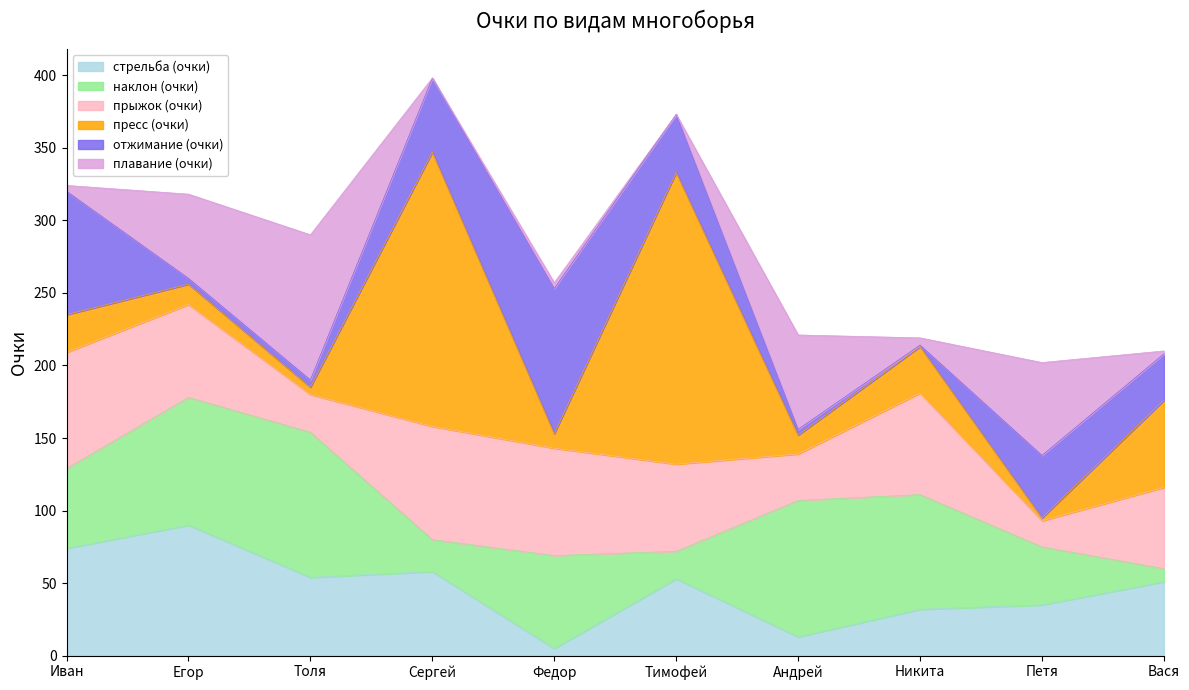

What is the sum of the пресс (очки) values at Вася and Андрей?

73